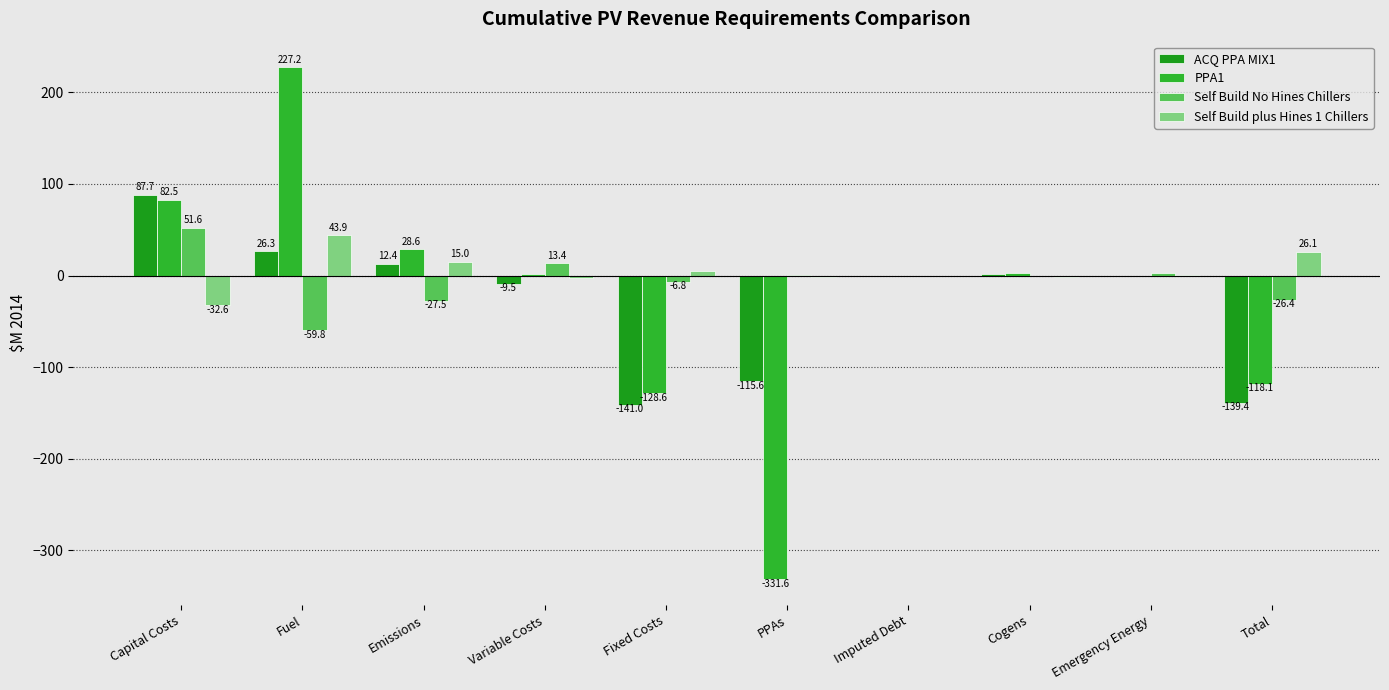

How many groups of bars are there?

10